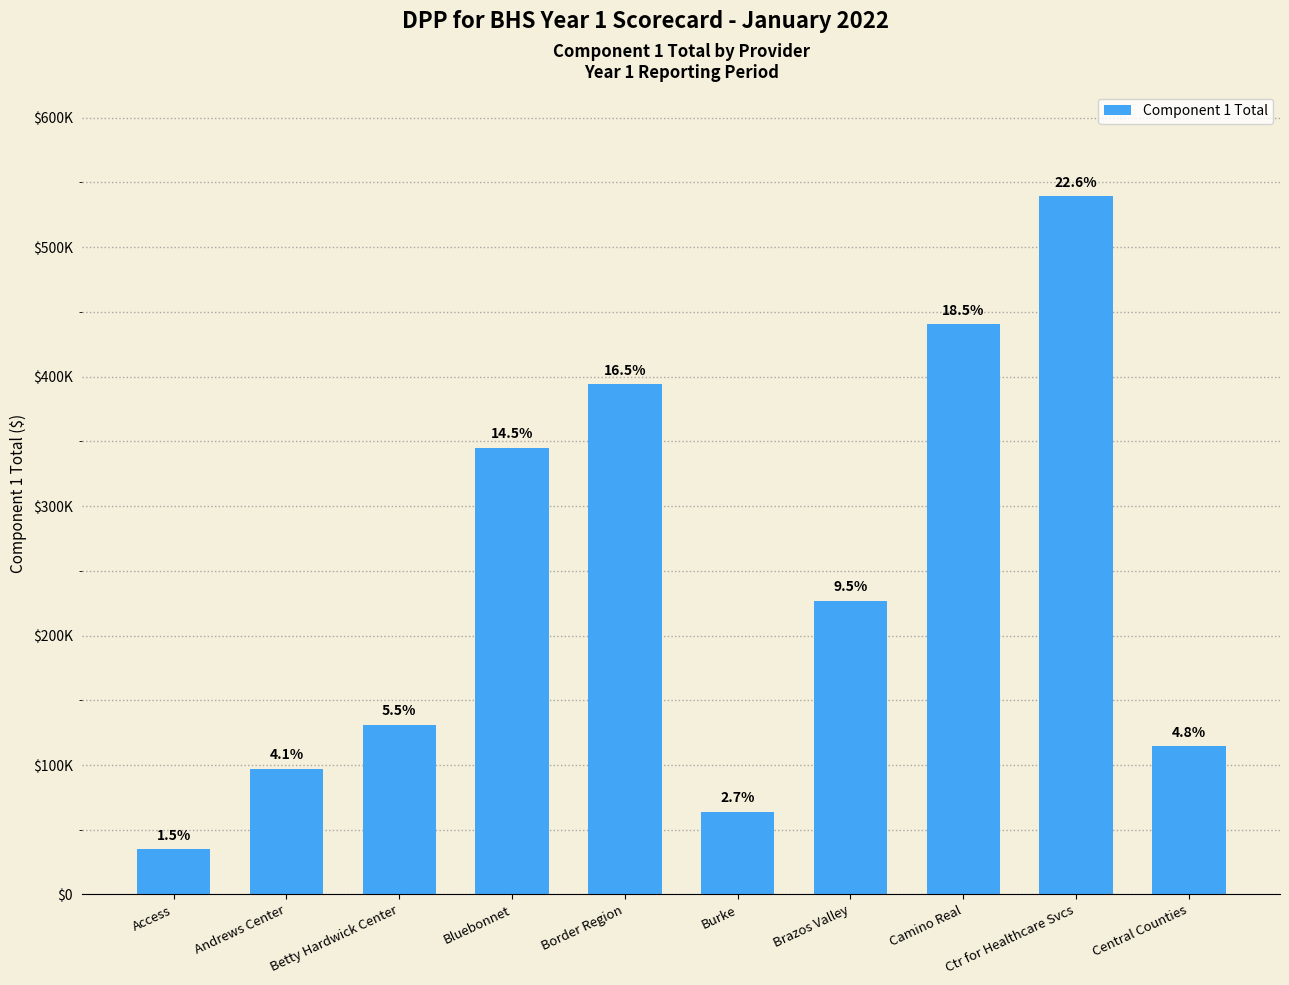

What is the sum of the values at Andrews Center and Burke?

161114.8